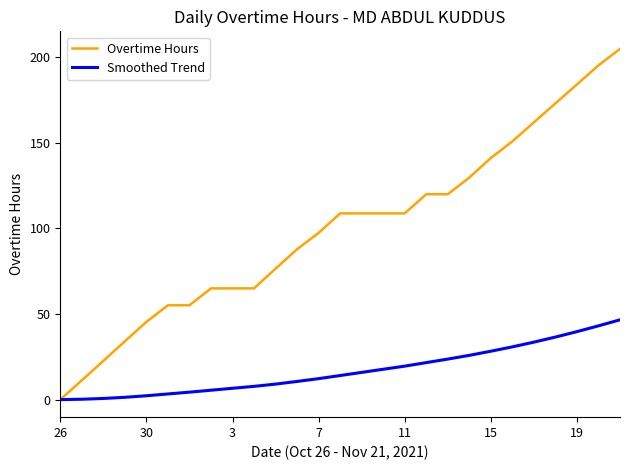

Which series has the largest total across all categories?

Overtime Hours